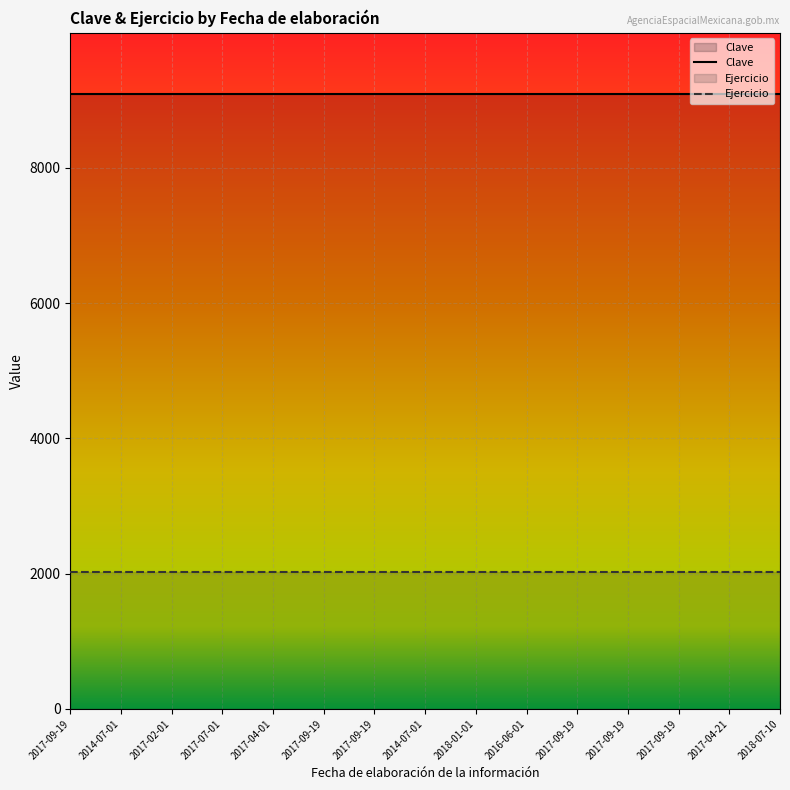

What is the maximum value shown in the chart?

9087